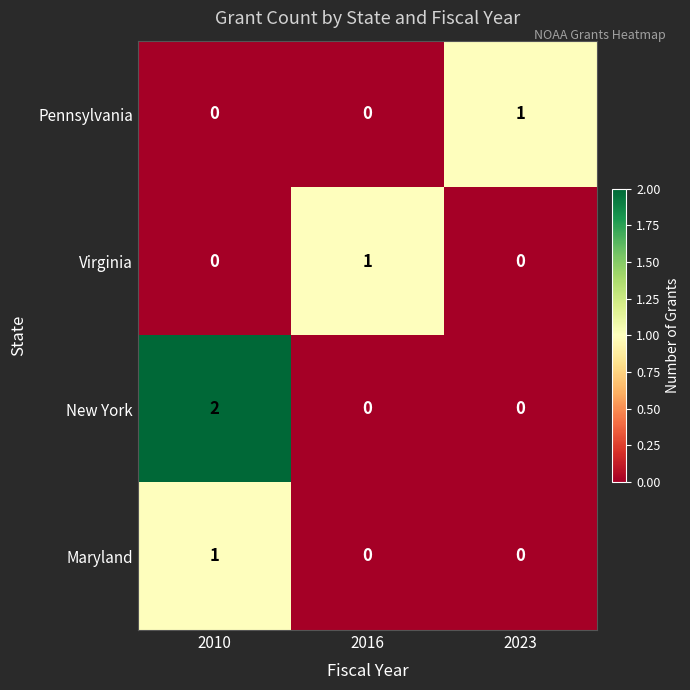

Reading right to left, transcribe all the data shown in this chart.

Pennsylvania: 2023=1	2016=0	2010=0
Virginia: 2023=0	2016=1	2010=0
New York: 2023=0	2016=0	2010=2
Maryland: 2023=0	2016=0	2010=1